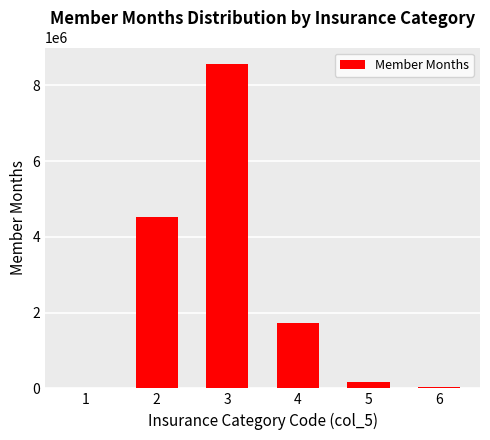

What is the maximum value shown in the chart?

8574966